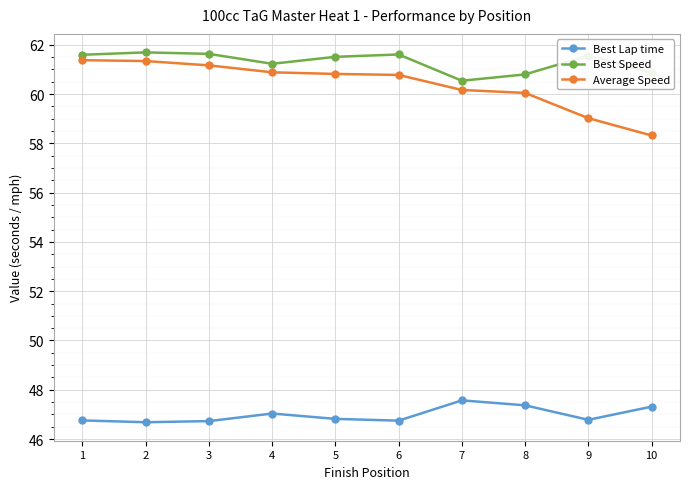

What is the minimum value for Best Lap time?

46.7